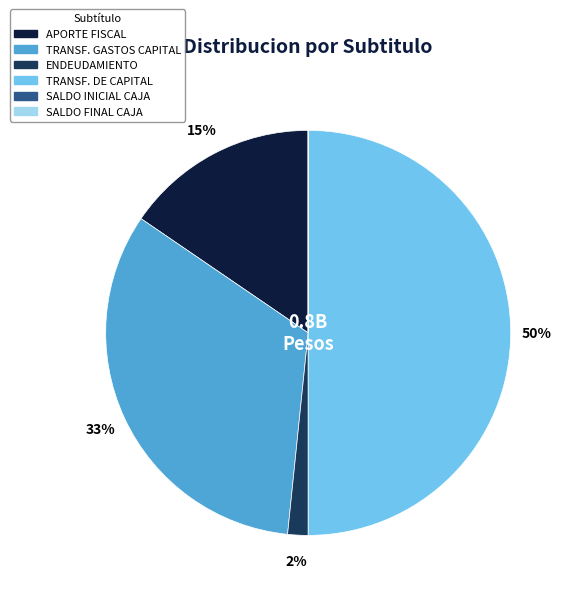

Is it true that ENDEUDAMIENTO is 8% of the pie?

False